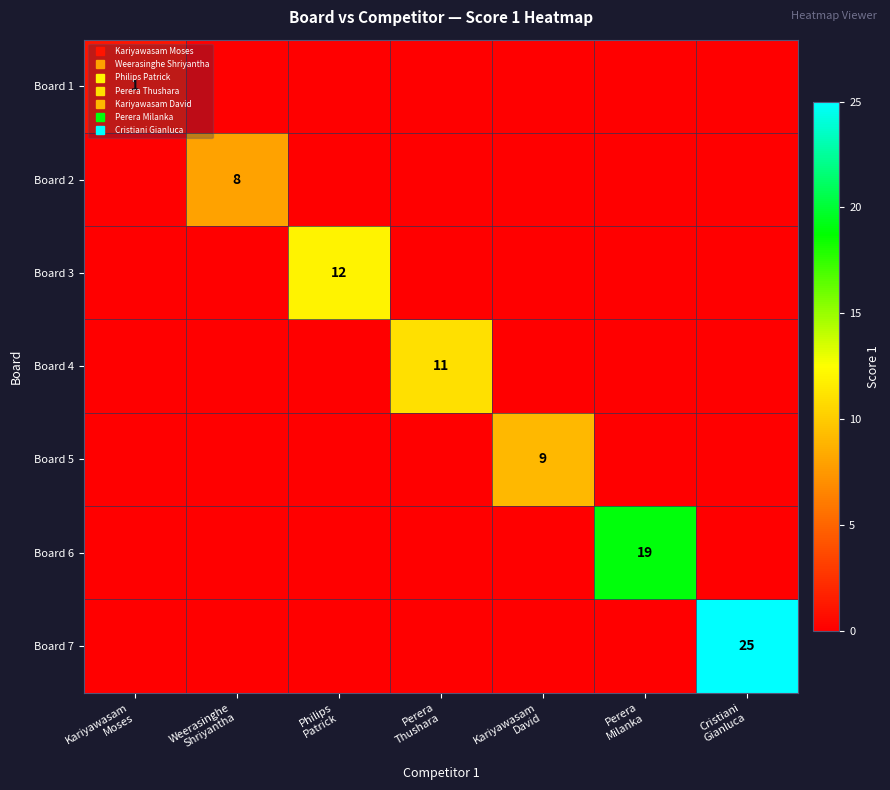

Which series has the widest spread of values?

Board 7